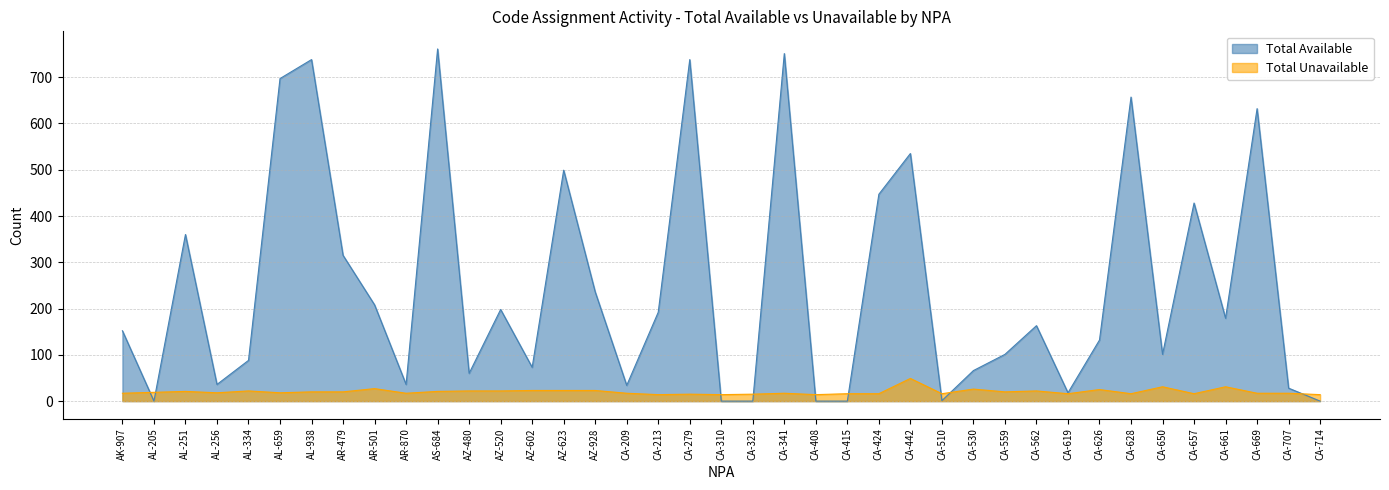

At which label does Total Available reach its minimum?

AL-205